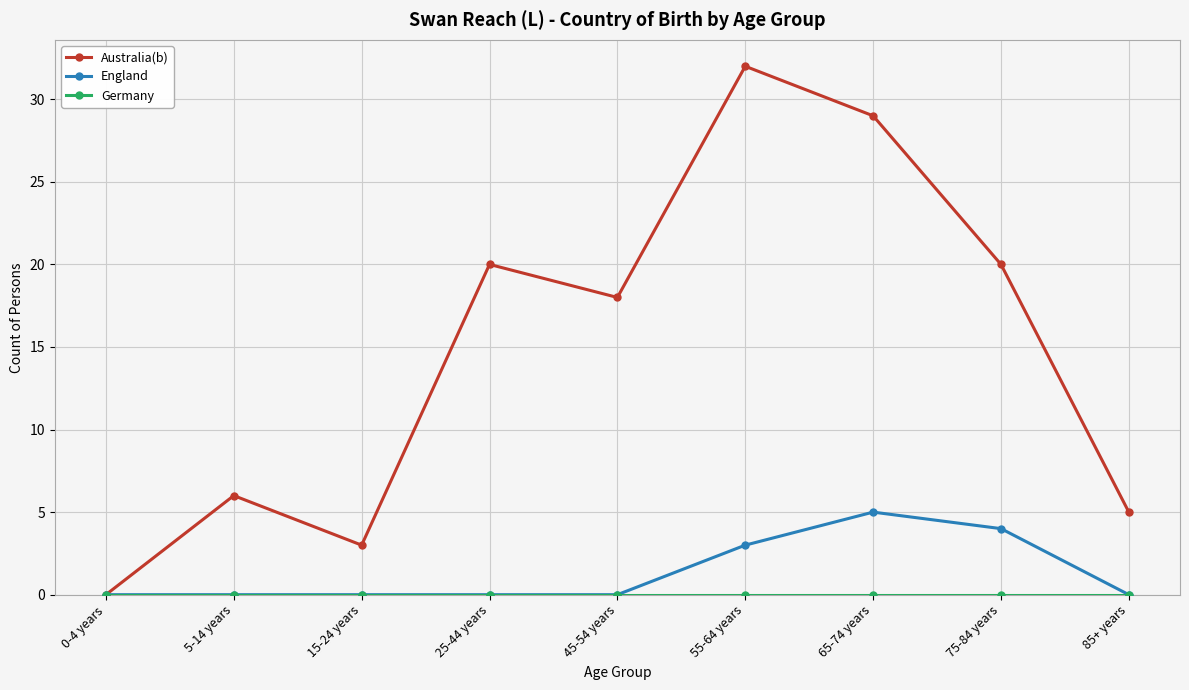

Which series changed the most between 55-64 years and 75-84 years?

Australia(b)